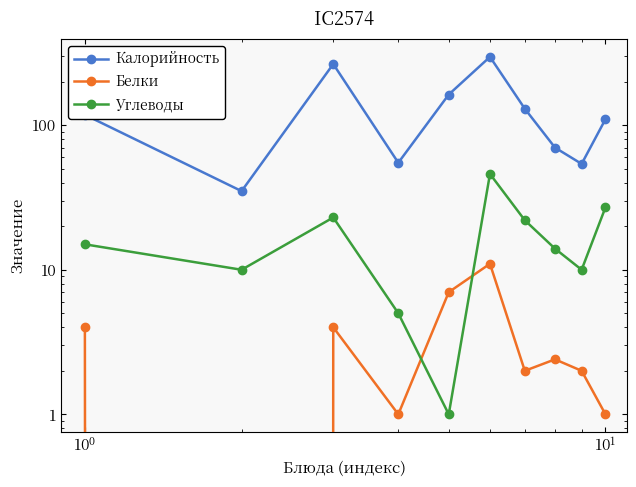

The Калорийность series shows 155.7 at $\mathdefault{10^{0}}$. True or false?

False